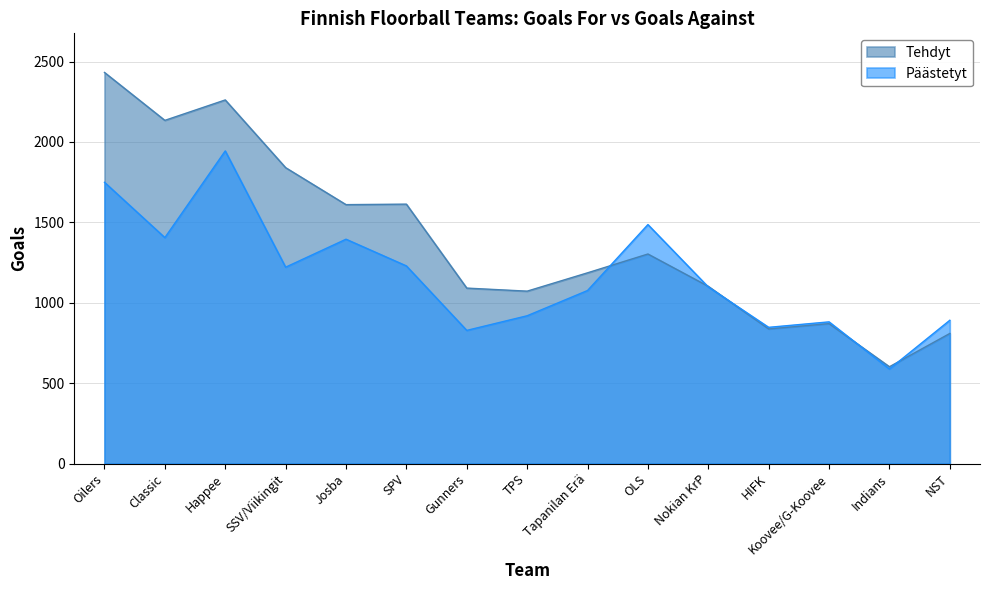

What is the lowest value of the Tehdyt series?

602